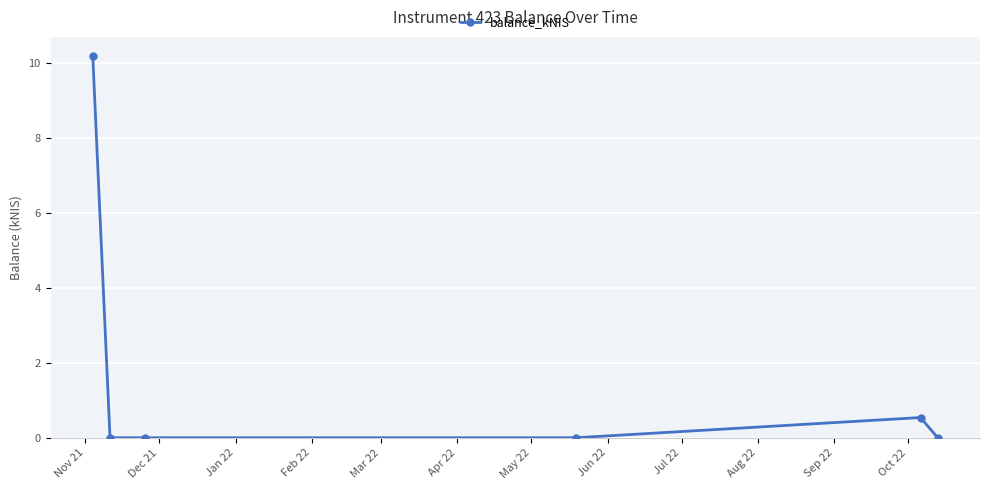

How many categories are shown in the chart?

6